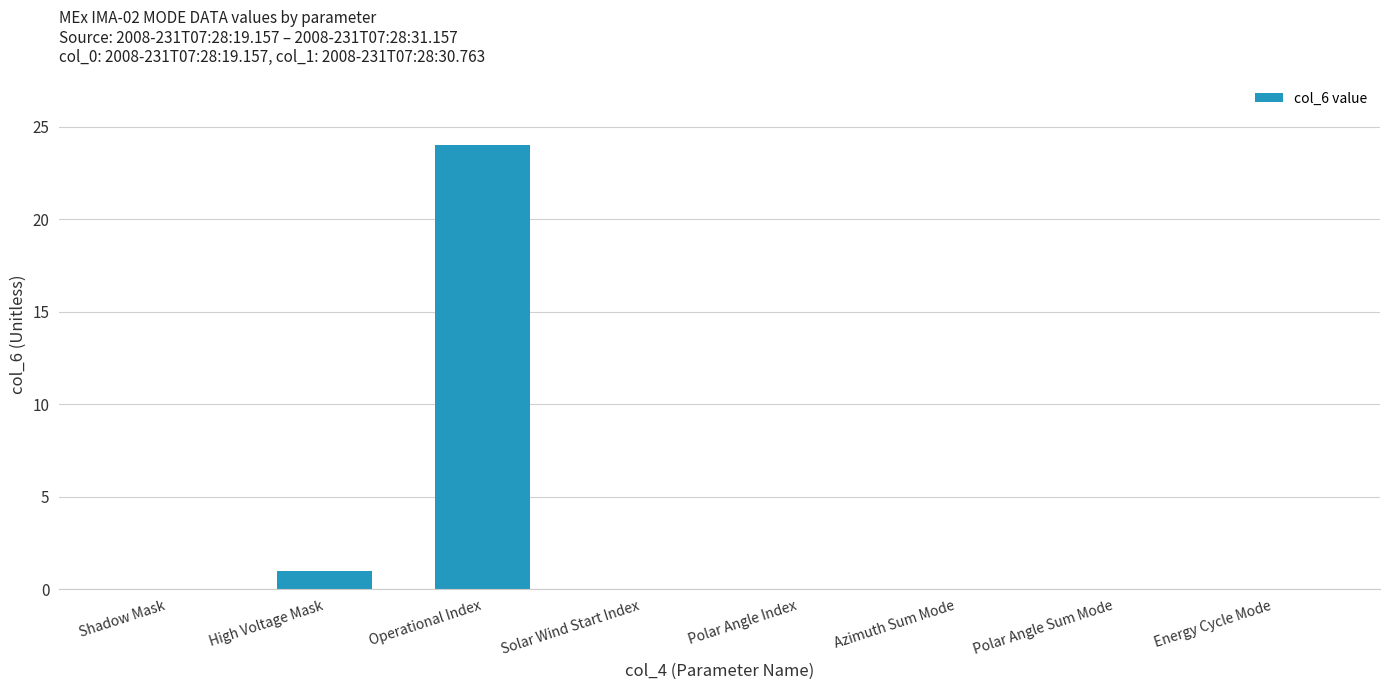

How many data points does each series have?

8